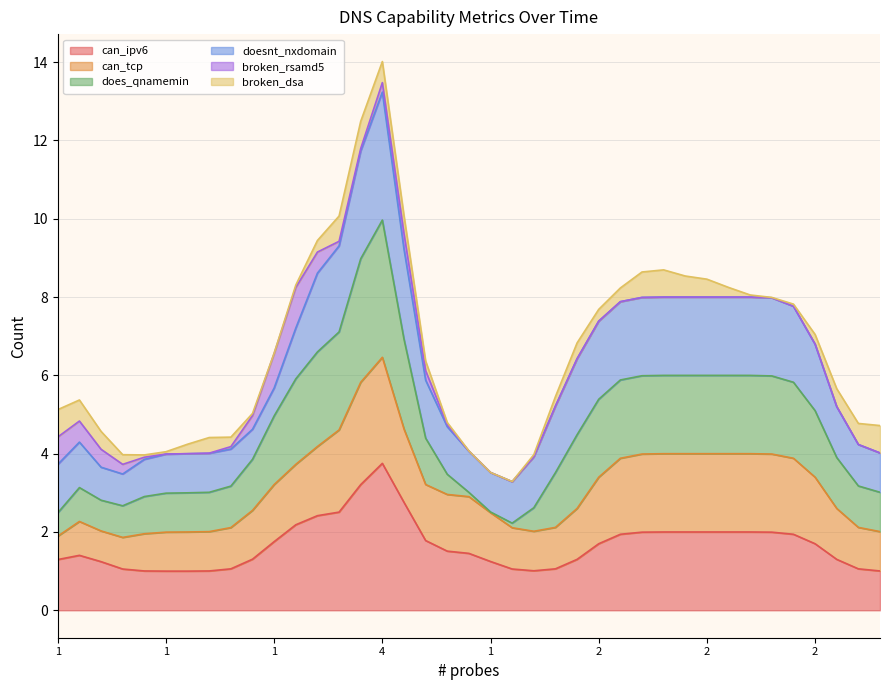

Which series changed the most between 1 and 2?

doesnt_nxdomain